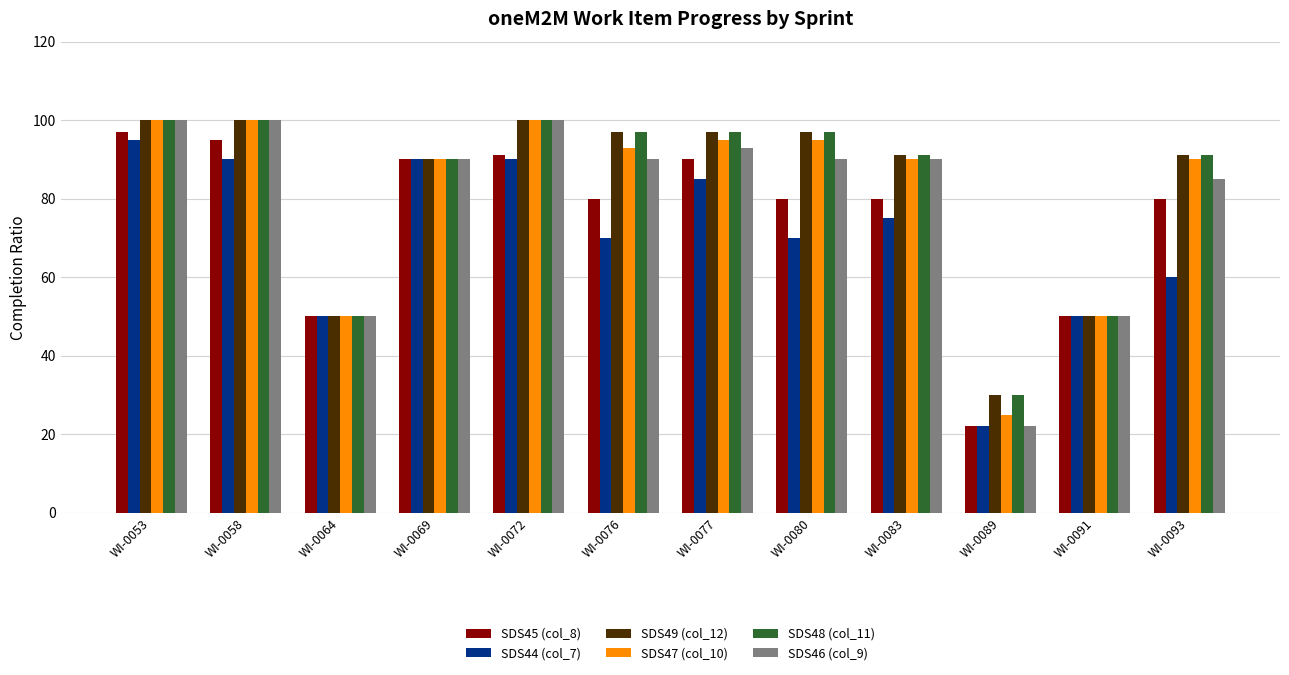

Which series has the widest spread of values?

SDS46 (col_9)